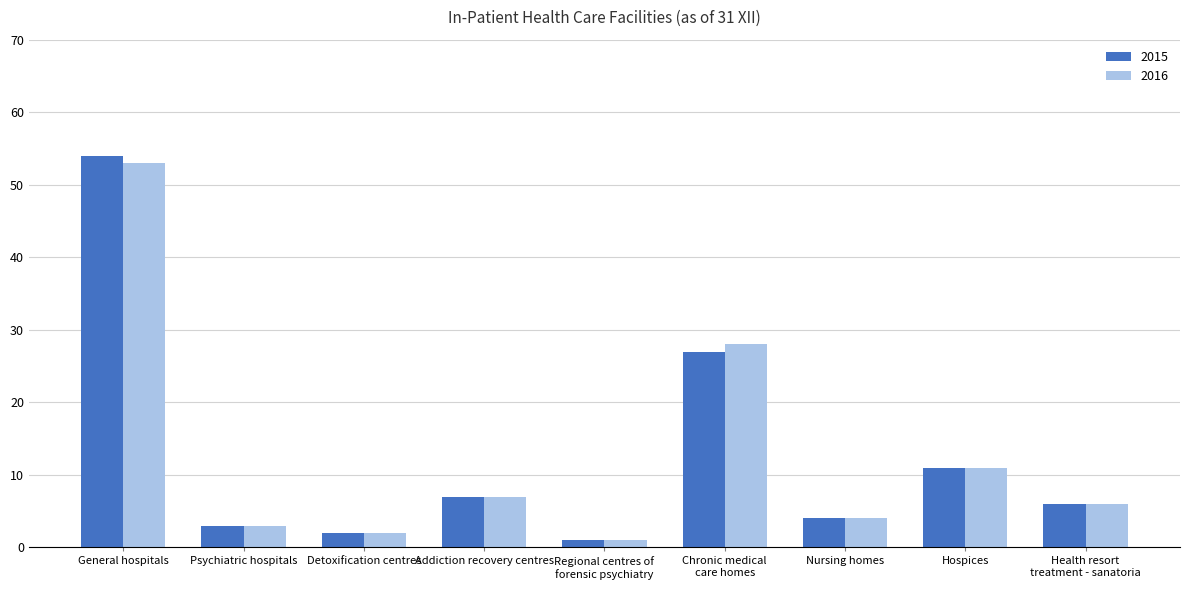

What is the value of the 2016 bar at the 9th from the left?

6